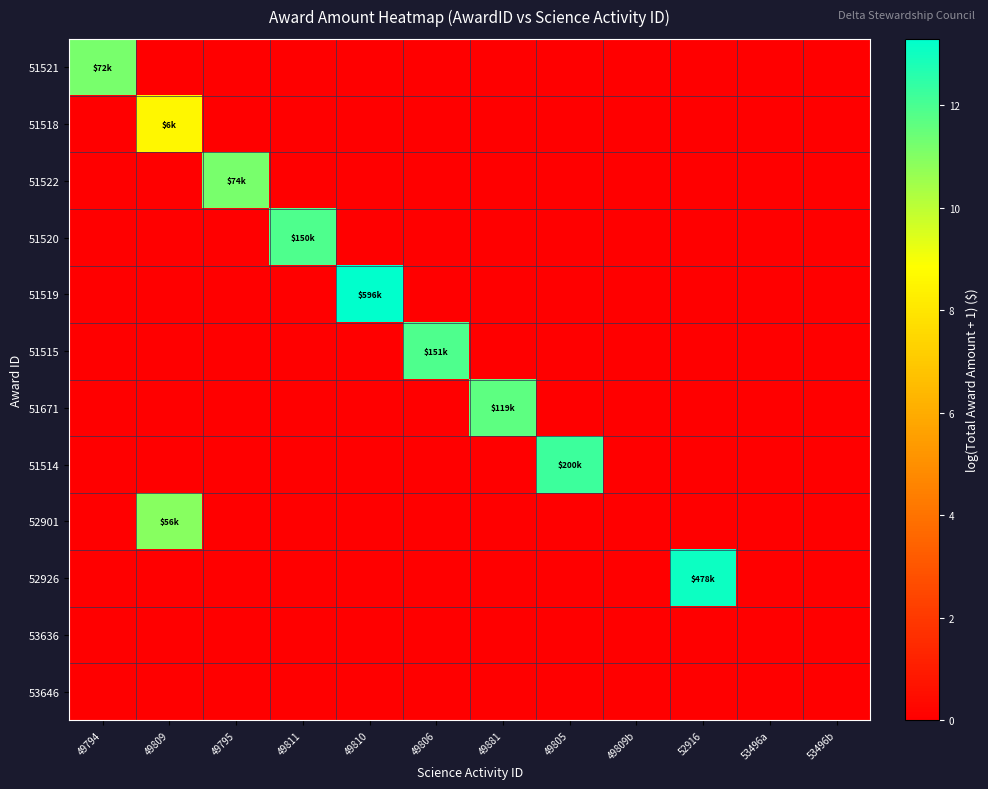

Which label corresponds to the smallest value in the chart?

49809